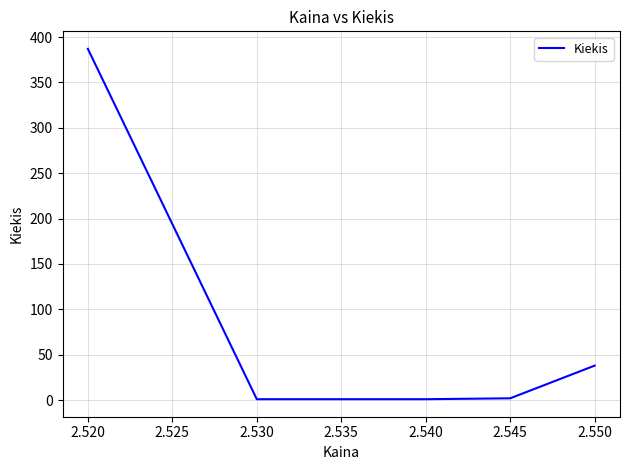

The value at 2.540 is 25. True or false?

False